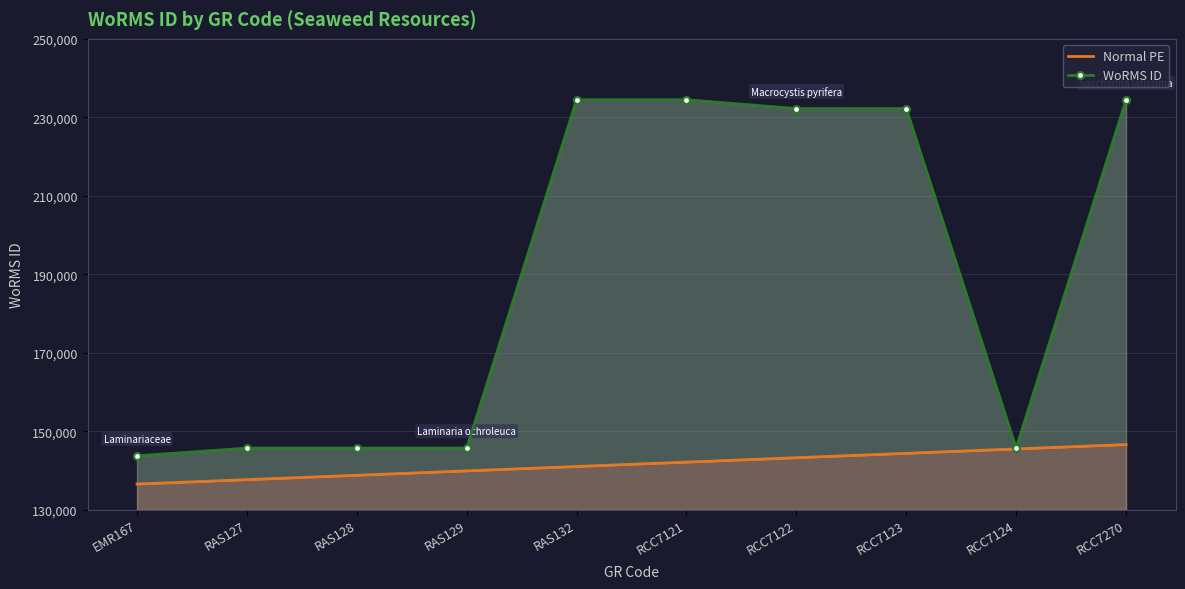

What is the difference between the maximum and minimum values in the WoRMS ID series?

90728.0